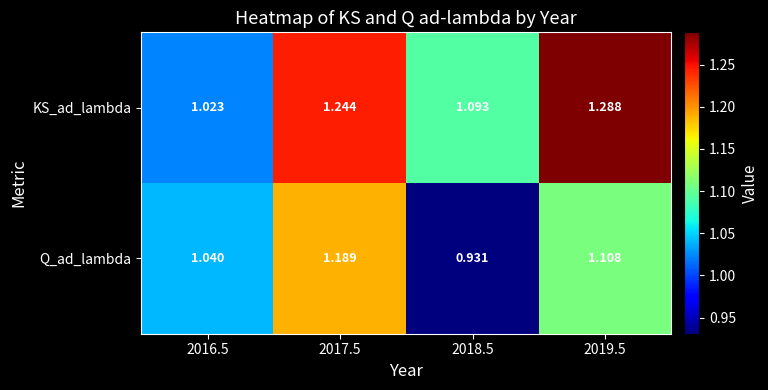

At how many categories does at least one series exceed 1?

4